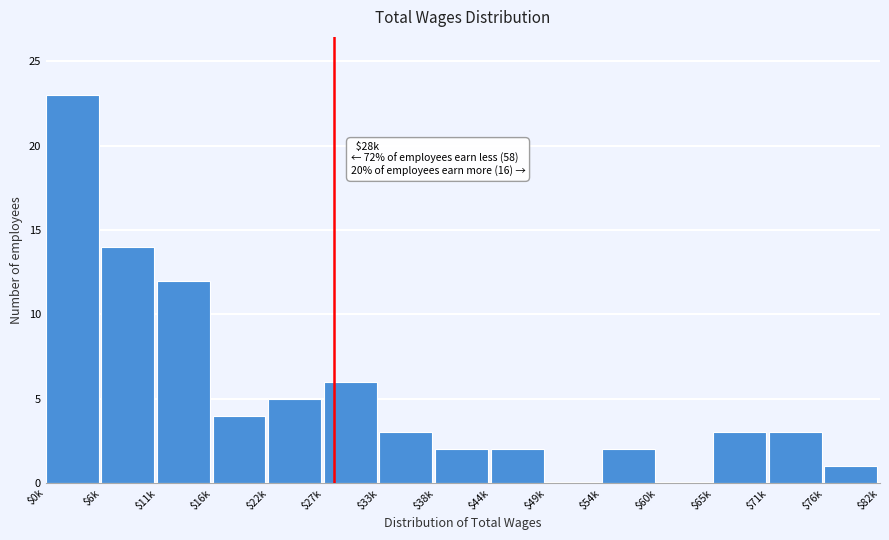

Is it true that the value at $16k is 4?

True